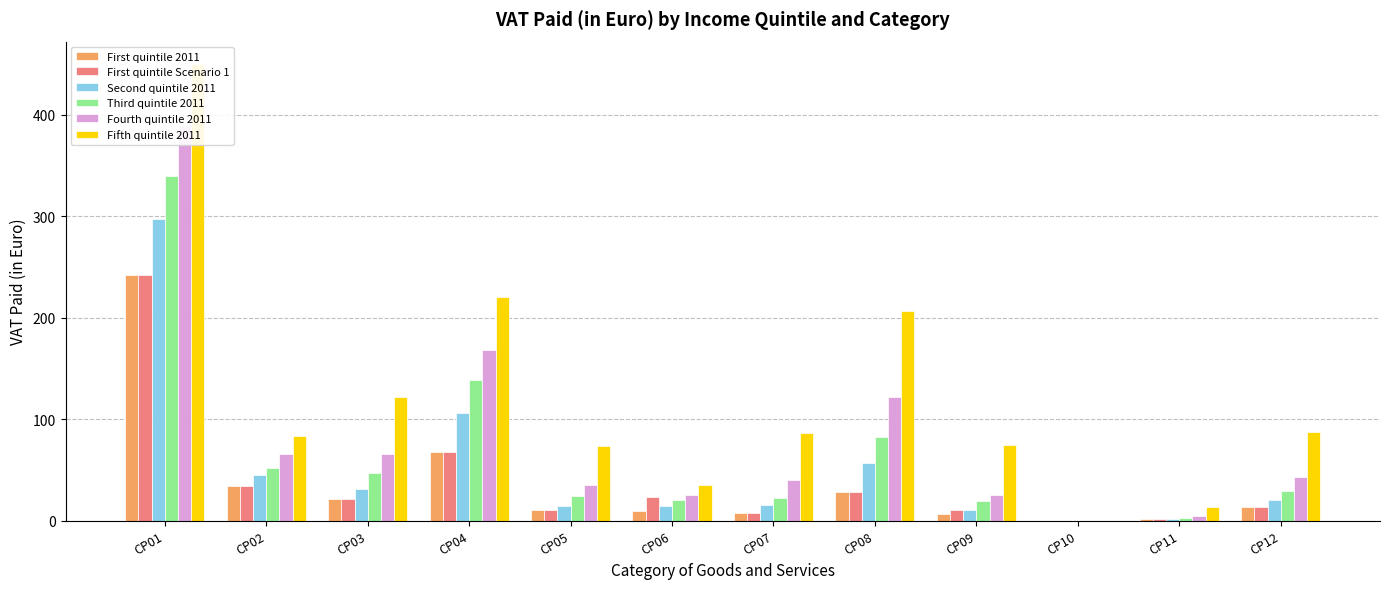

True or false: First quintile Scenario 1 has a value of 13.8 at CP12.

True